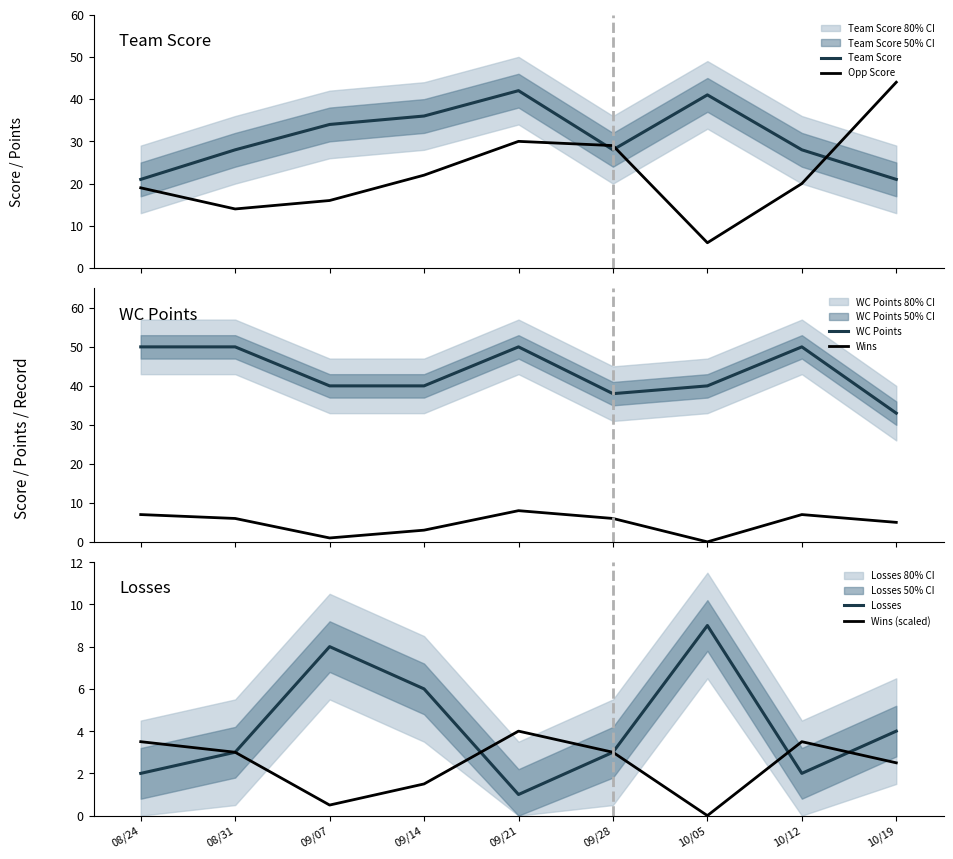

Where is the first local maximum for Wins?

09/21